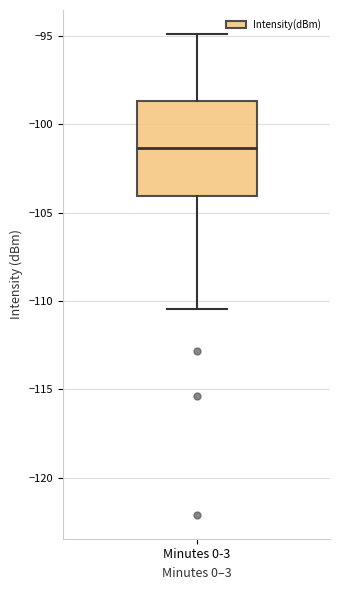

Transcribe this box plot: give where the median line is, the range the box spans, and where the two whiskers end, as read against the y-axis. The values are not printed on the chart, so give them approximately, as read against the axis.

median -101.5, box -104.0 to -98.5, whiskers -110.5 to -95.0